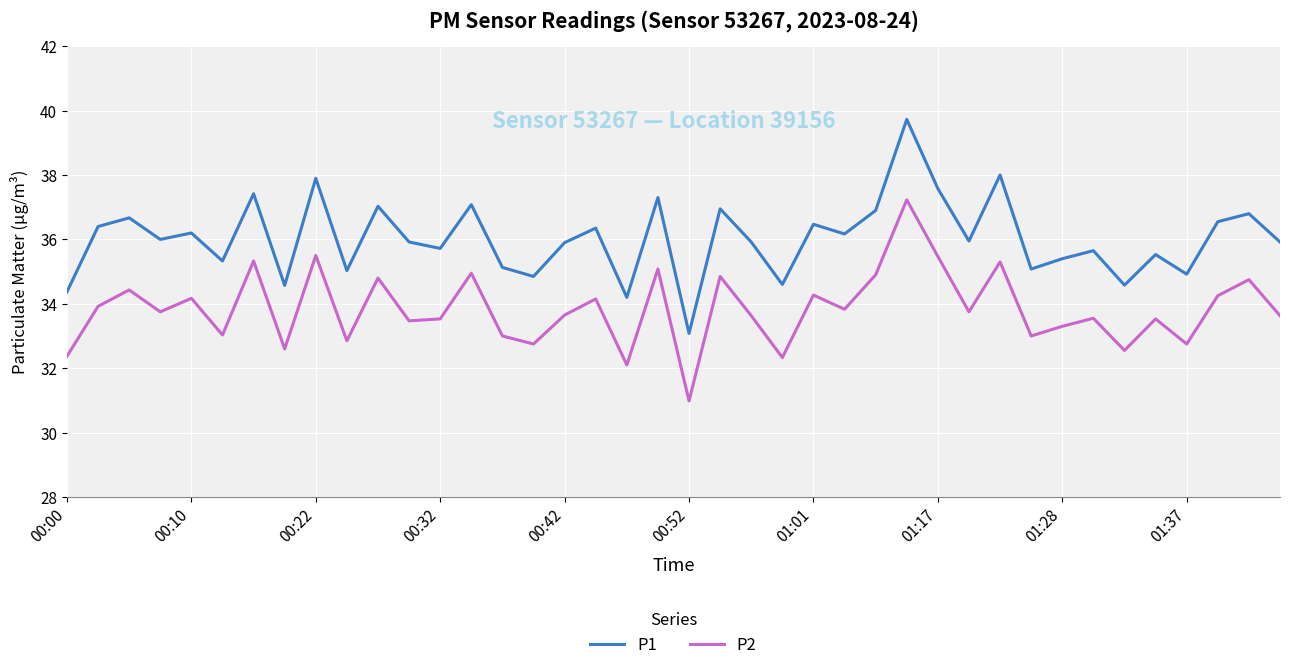

Rank the series by their average value, from lowest to highest.

P2, P1